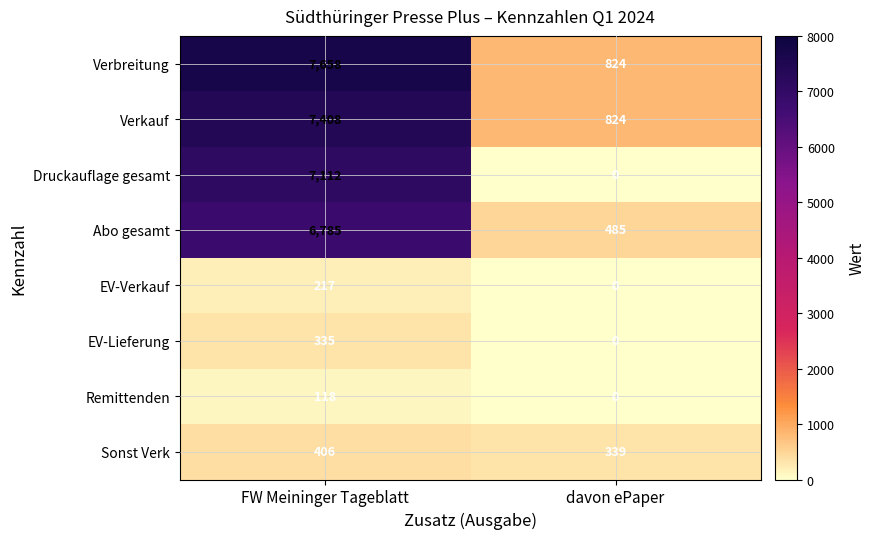

What is the difference between the highest and lowest values at FW Meininger Tageblatt?

7540